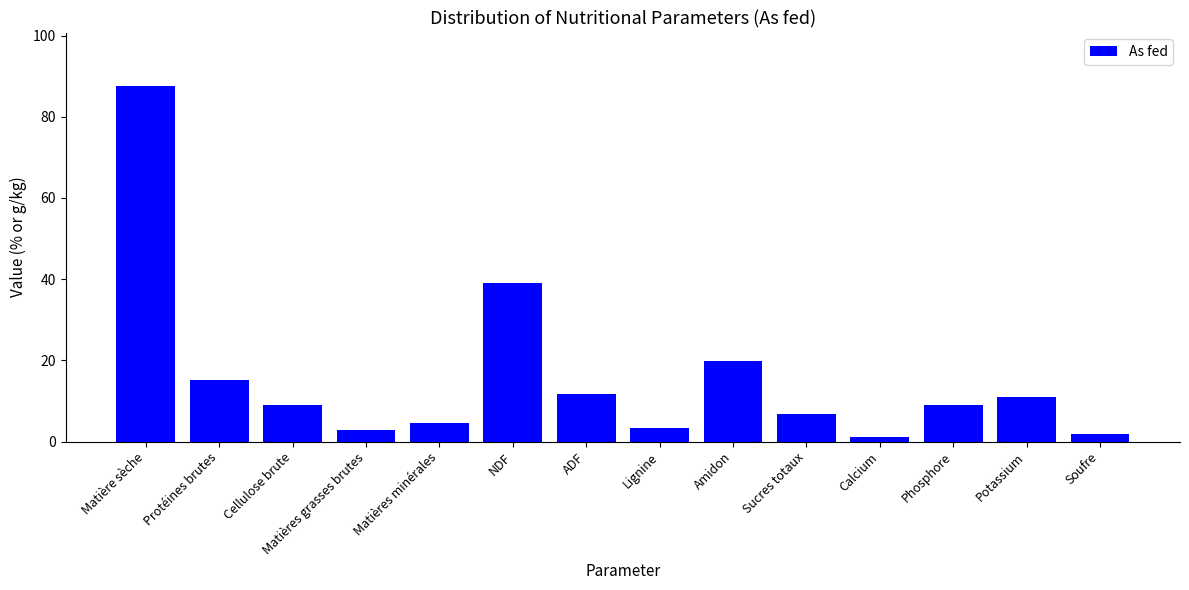

What is the value of the 4th bar from the left?

2.9